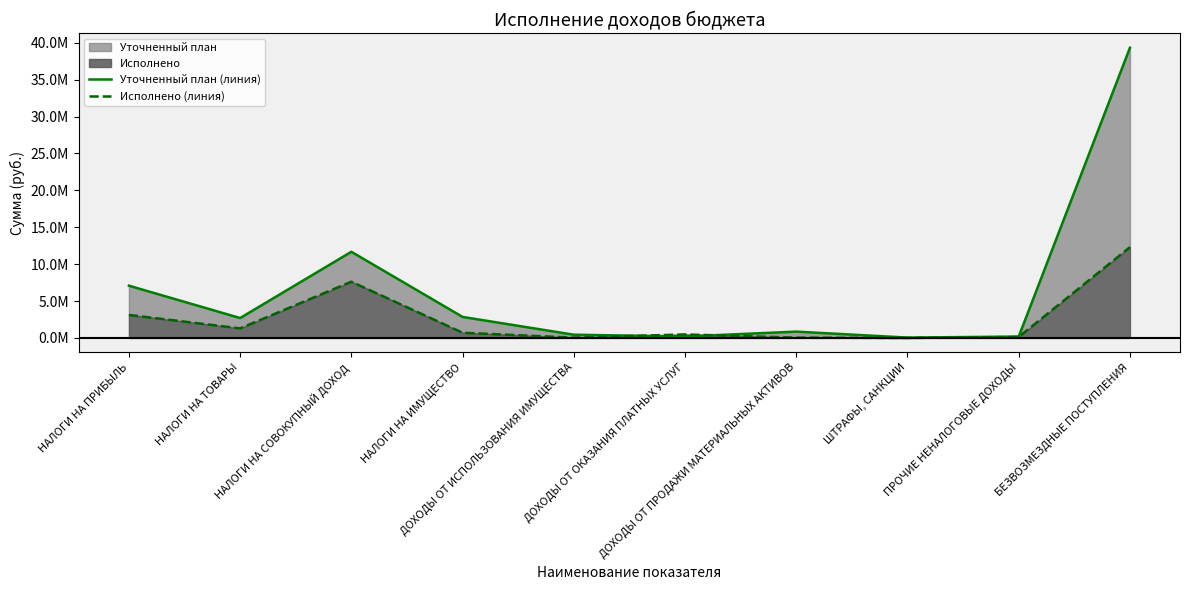

What is the total value across all series at ДОХОДЫ ОТ ОКАЗАНИЯ ПЛАТНЫХ УСЛУГ?

677789.2